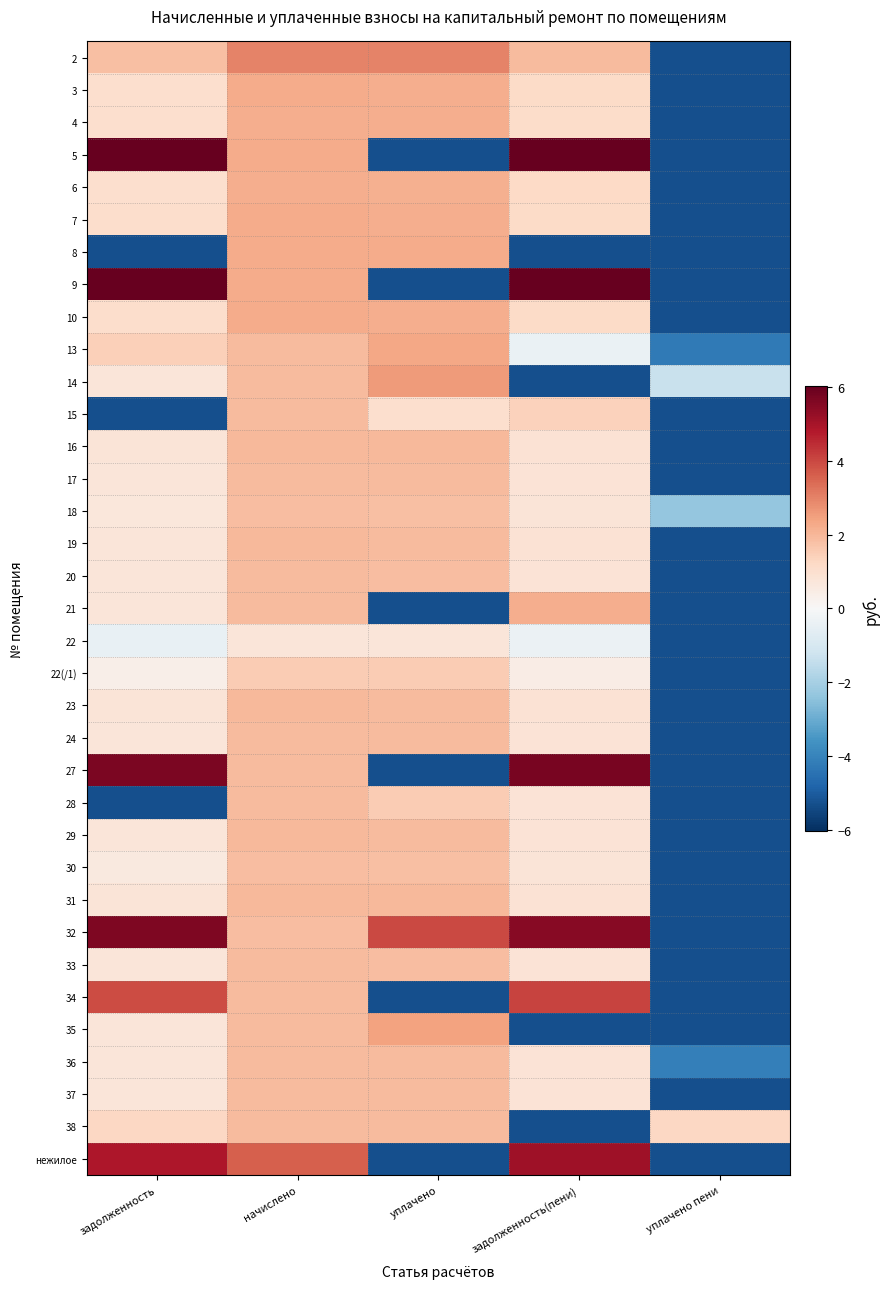

At which category is the sum across all series the highest?

начислено